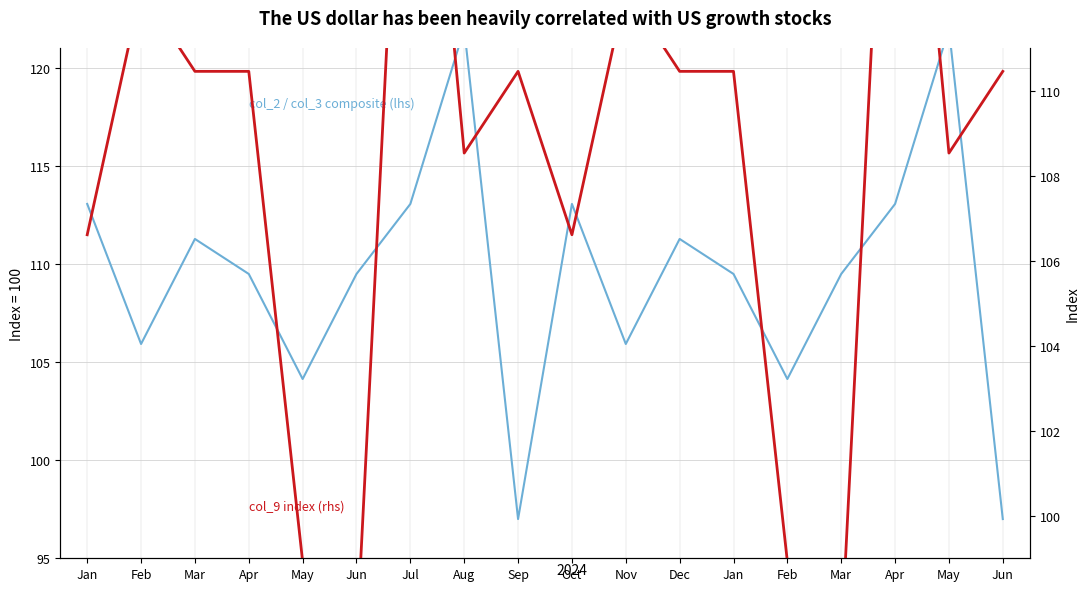

Is it true that col_2 / col_3 composite (lhs) equals 122.0 at Aug?

True